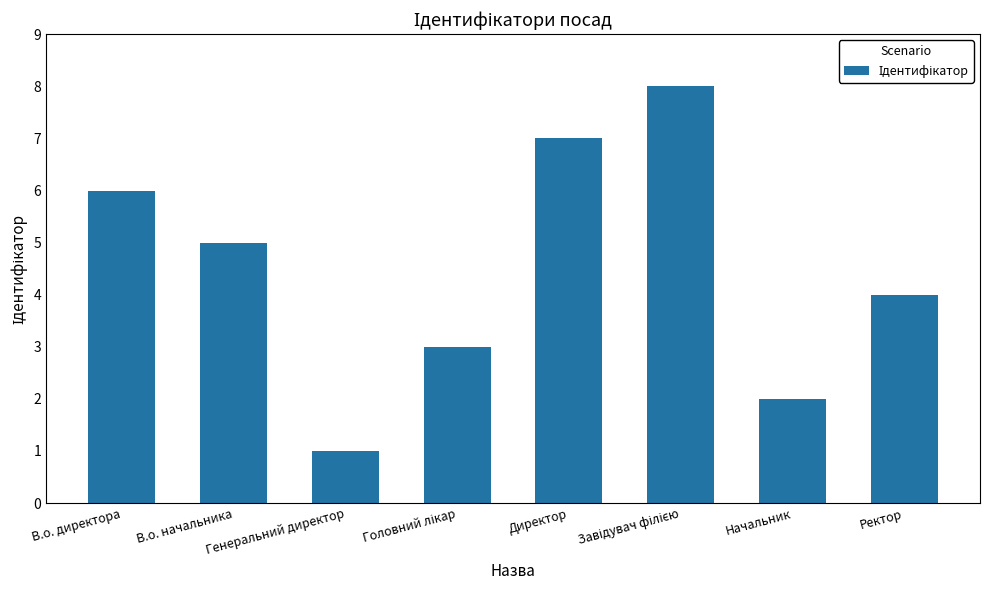

What is the difference between the maximum and minimum values?

7